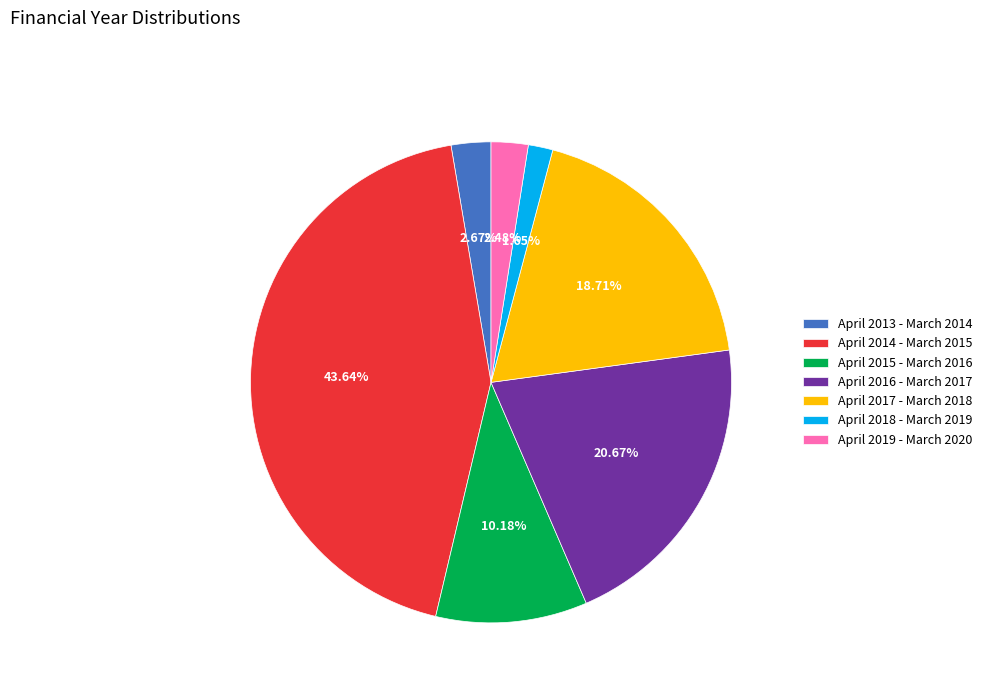

Is April 2016 - March 2017 the majority of the pie?

No